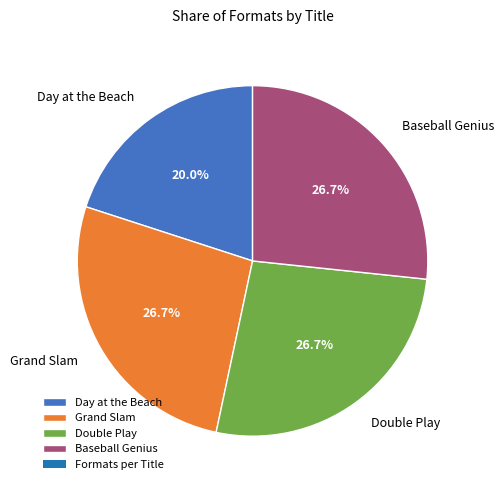

To the nearest percent, what is the average slice percentage?

25%